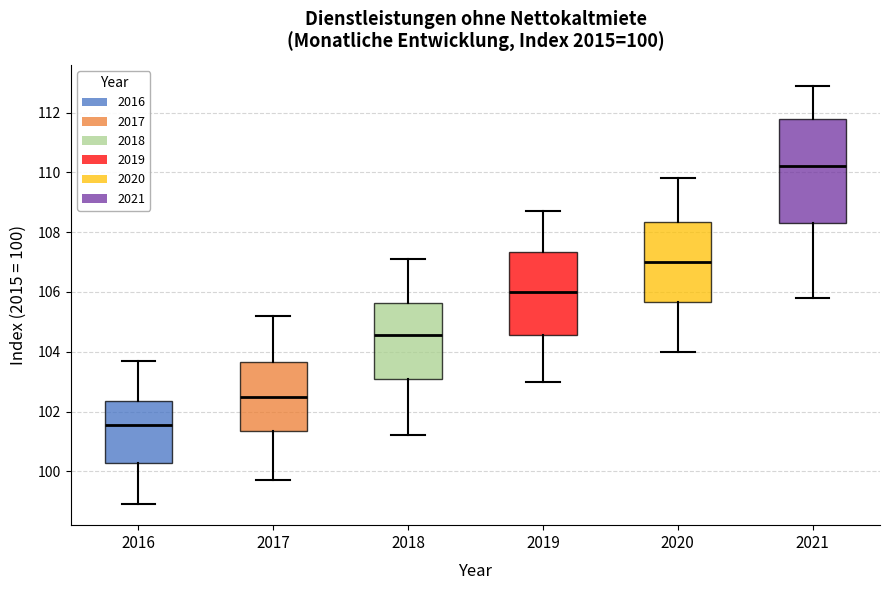

Which box is the tallest, from its lower edge to its upper edge?

2021